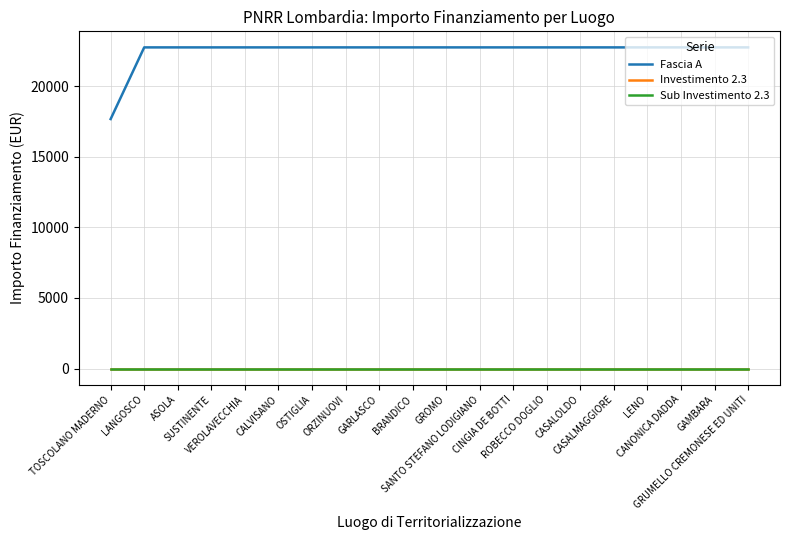

Does the chart have visible grid lines?

Yes